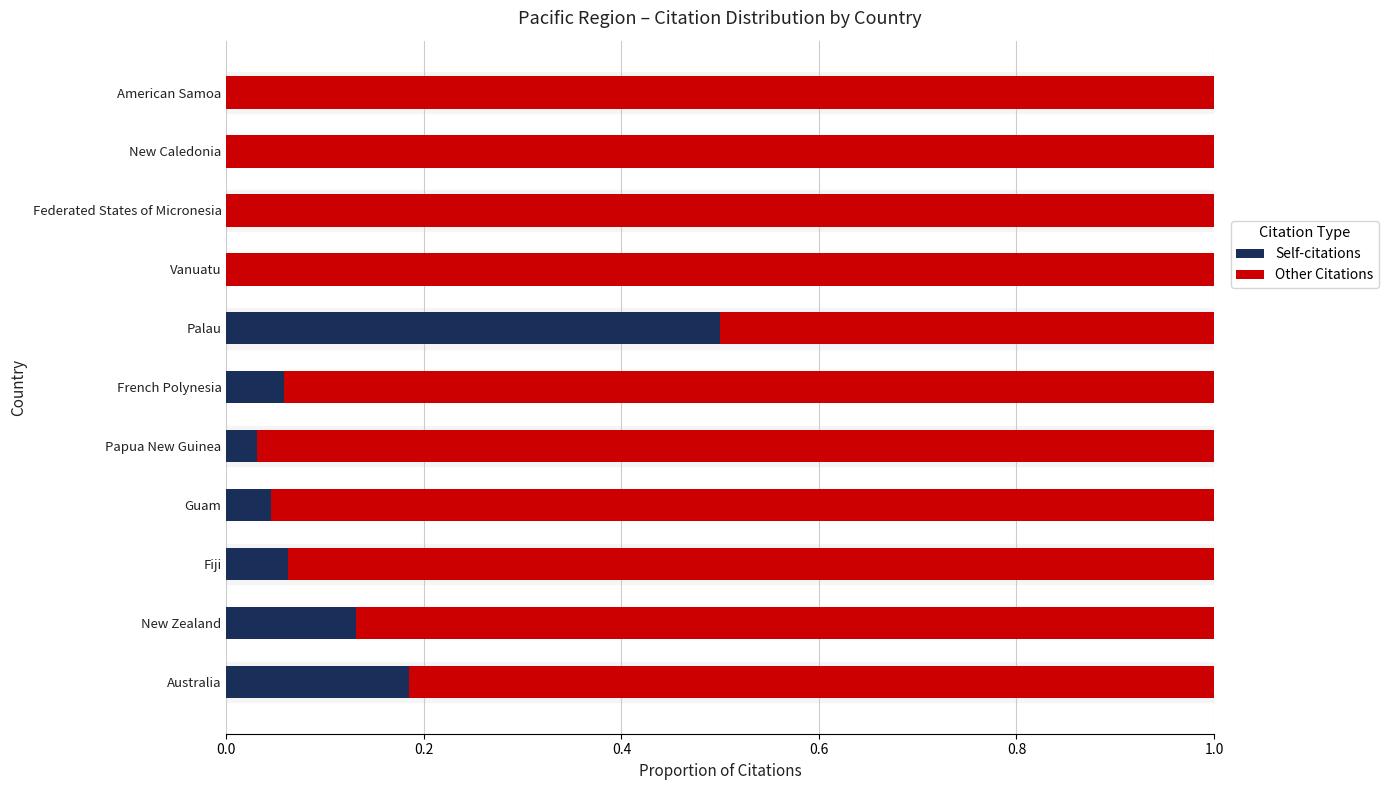

The value of Self-citations at Papua New Guinea is 0.0. True or false?

True